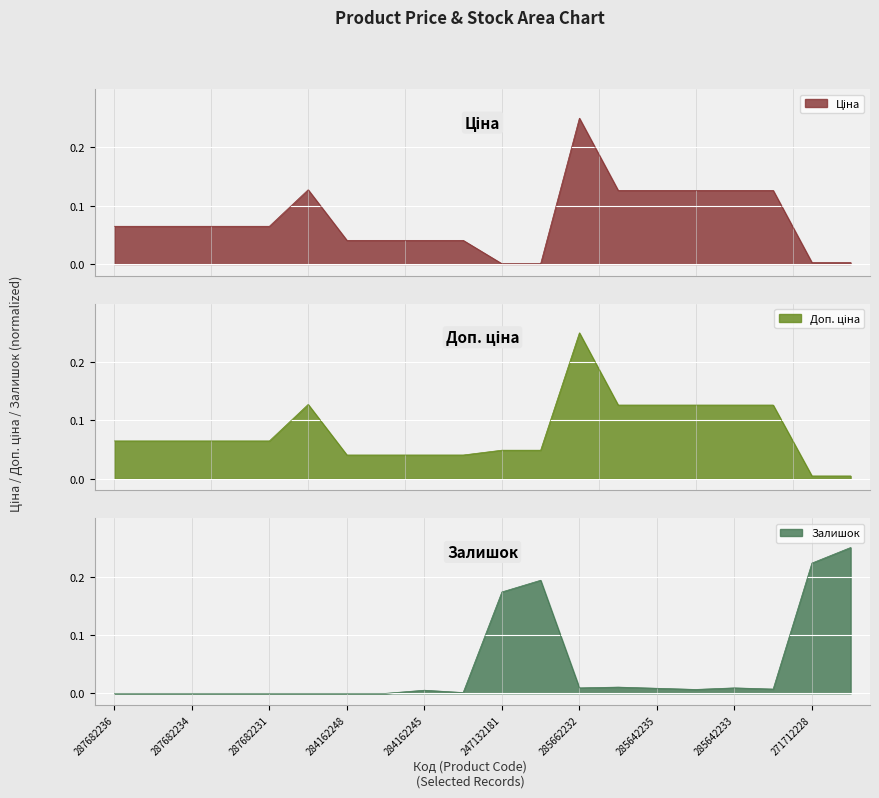

What are all the series names shown in the legend?

Ціна, Доп. ціна, Залишок